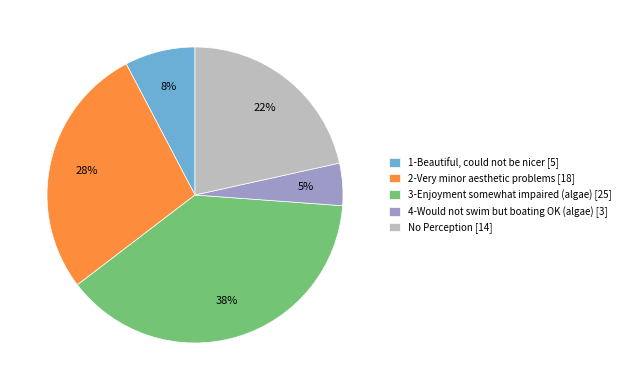

True or false: 3-Enjoyment somewhat impaired (algae) accounts for 46% of the total.

False